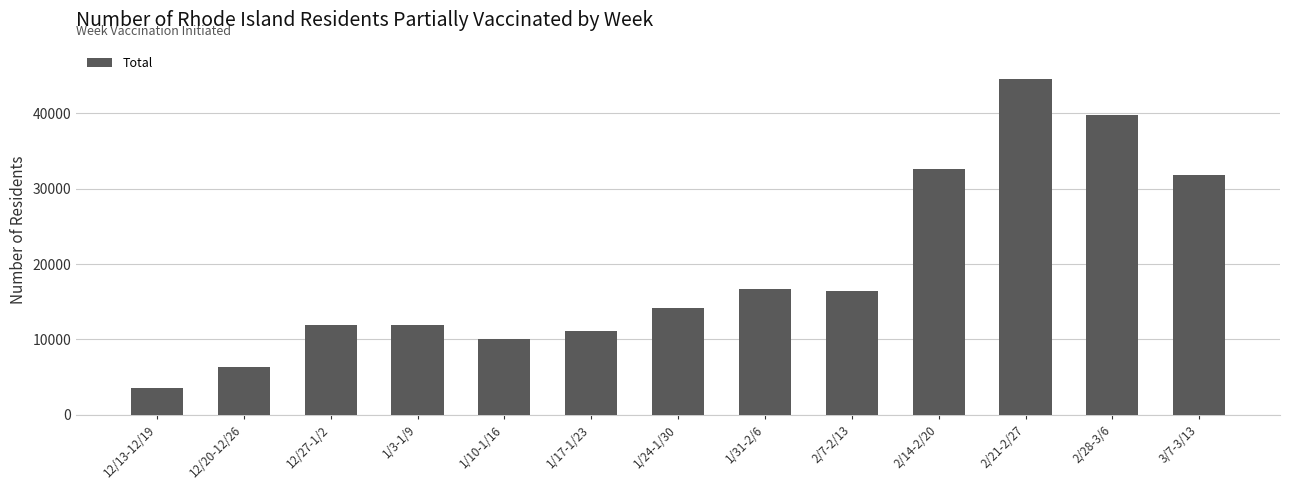

Are the bars horizontal?

No